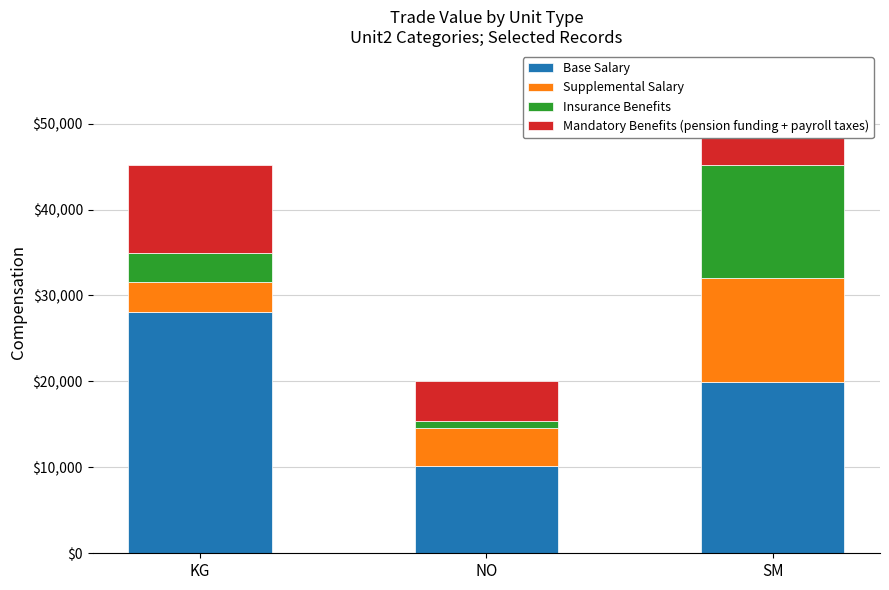

How many data points does each series have?

3